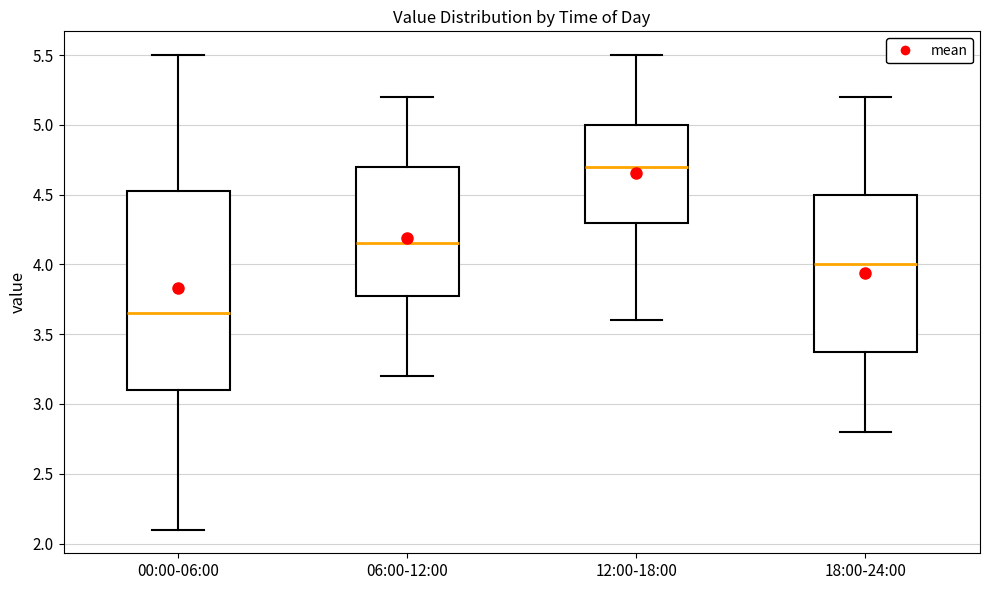

Reading left to right, read every box against the y-axis: the position of its median line, the range the box covers, and the ends of its whiskers. The values are not printed on the chart, so give them approximately, as read against the axis.

00:00-06:00: median 3.65, box 3.10 to 4.55, whiskers 2.10 to 5.50
06:00-12:00: median 4.15, box 3.80 to 4.70, whiskers 3.20 to 5.20
12:00-18:00: median 4.70, box 4.30 to 5.00, whiskers 3.60 to 5.50
18:00-24:00: median 4.00, box 3.40 to 4.50, whiskers 2.80 to 5.20